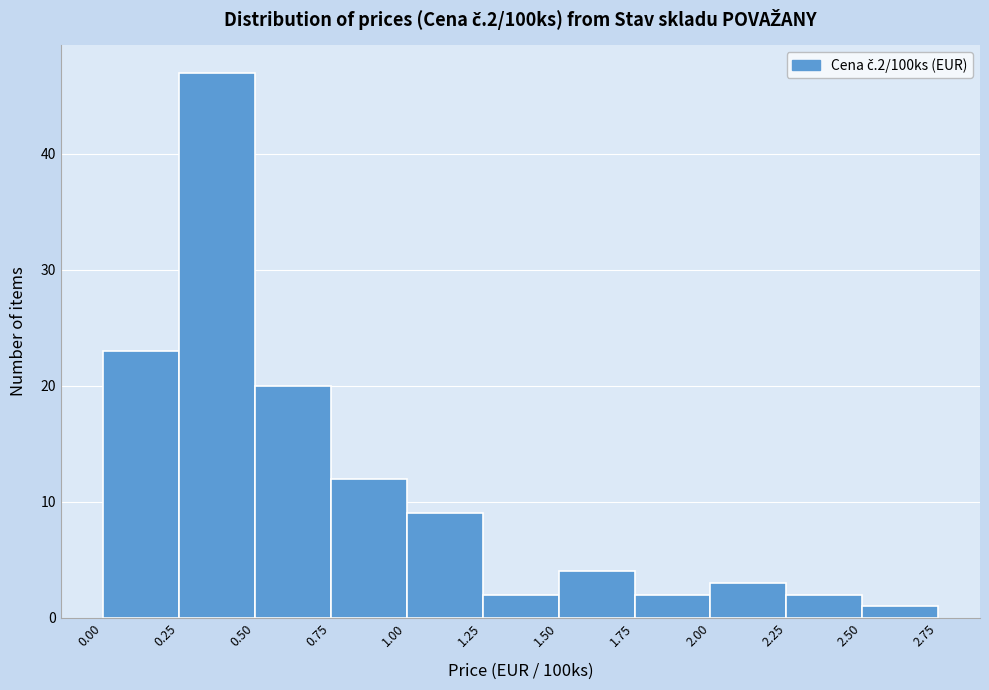

Reading left to right, list every bar in this chart as the range it spans on the x-axis followed by its height. The values are not printed on the chart, so give them approximately, as read against the axis.

0.00 to 0.25: 23
0.25 to 0.50: 47
0.50 to 0.75: 20
0.75 to 1.00: 12
1.00 to 1.25: 9
1.25 to 1.50: 2
1.50 to 1.75: 4
1.75 to 2.00: 2
2.00 to 2.25: 3
2.25 to 2.50: 2
2.50 to 2.75: 1